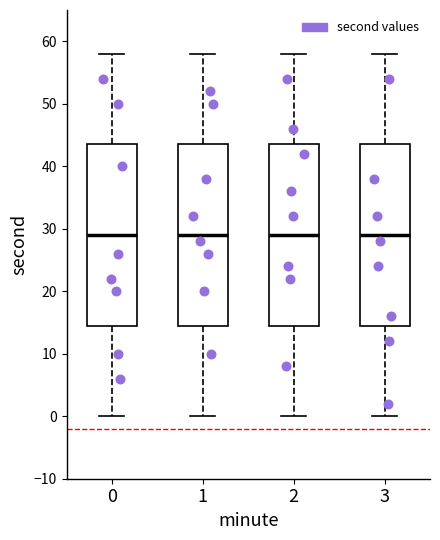

Where is the lower edge of the box at x = 0 on the y-axis? The values are not printed on the chart, so give them approximately, as read against the axis.

15